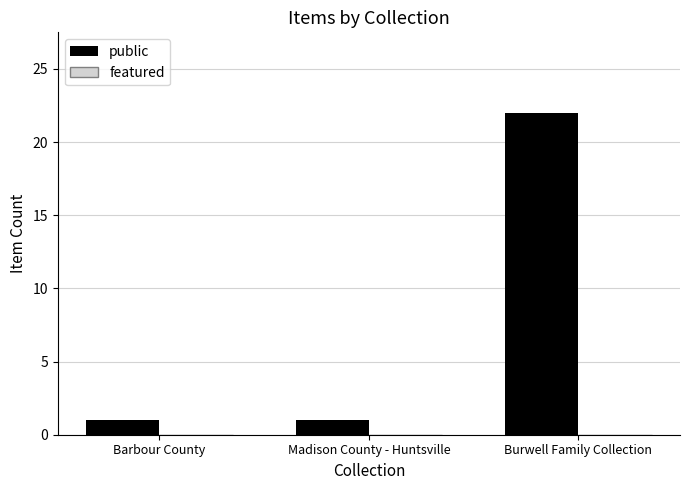

What position from the right is Madison County - Huntsville?

2